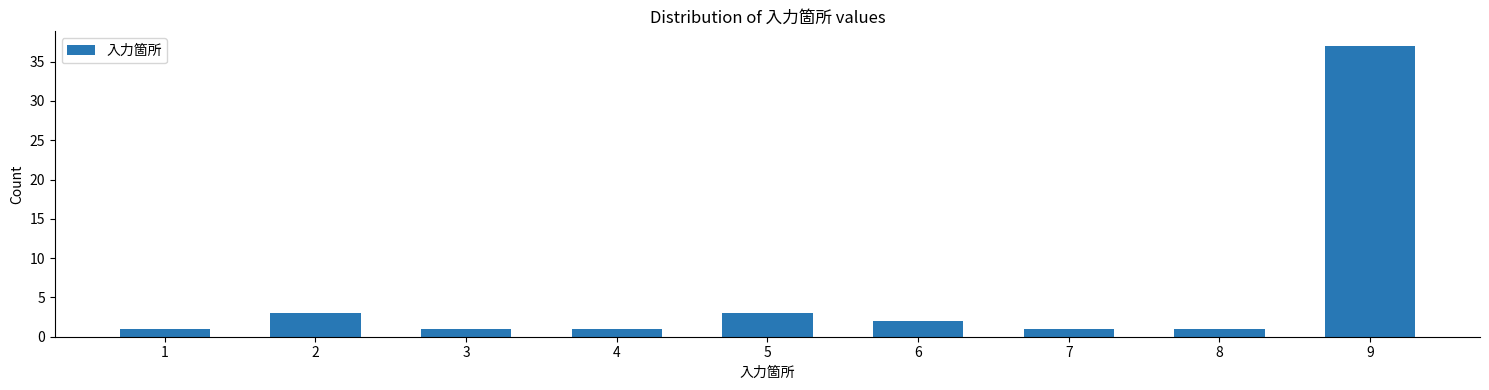

Reading left to right, what are all the values shown in this chart?

1=1	2=3	3=1	4=1	5=3	6=2	7=1	8=1	9=37